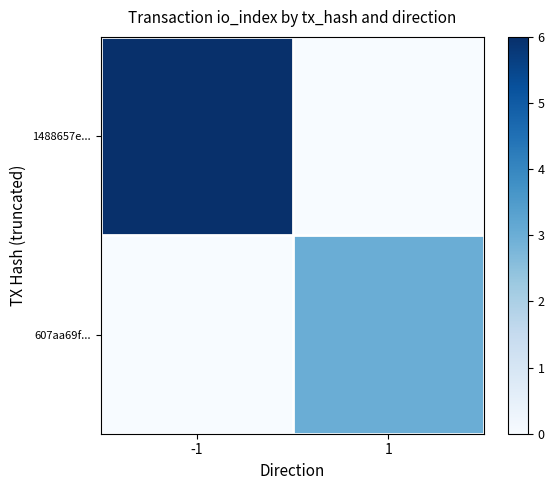

Reading left to right, transcribe all the data shown in this chart.

1488657e...: -1=6	1=0
607aa69f...: -1=0	1=3